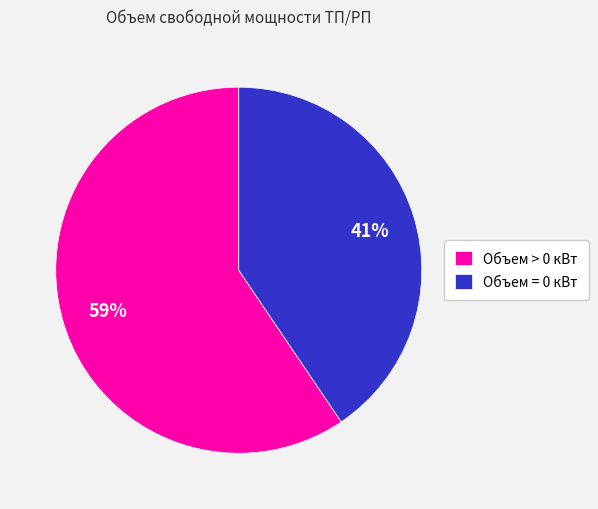

Does any single category account for the majority?

Yes